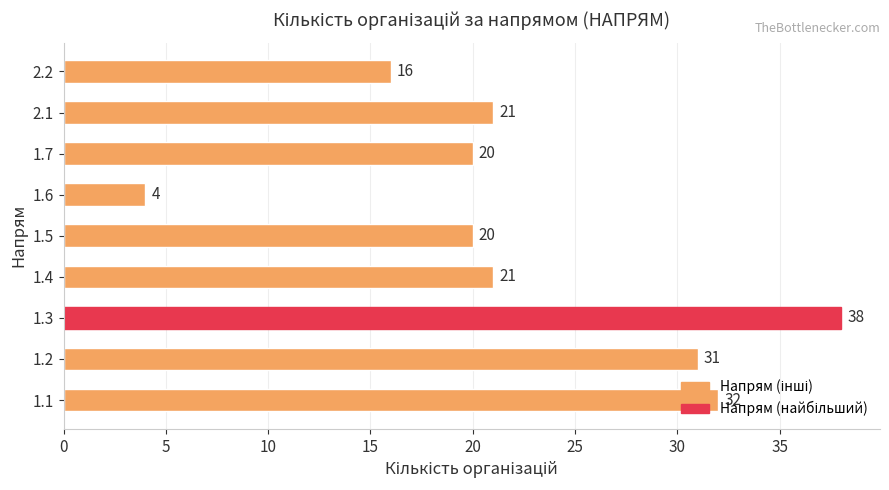

What is the difference between the maximum and minimum values?

34